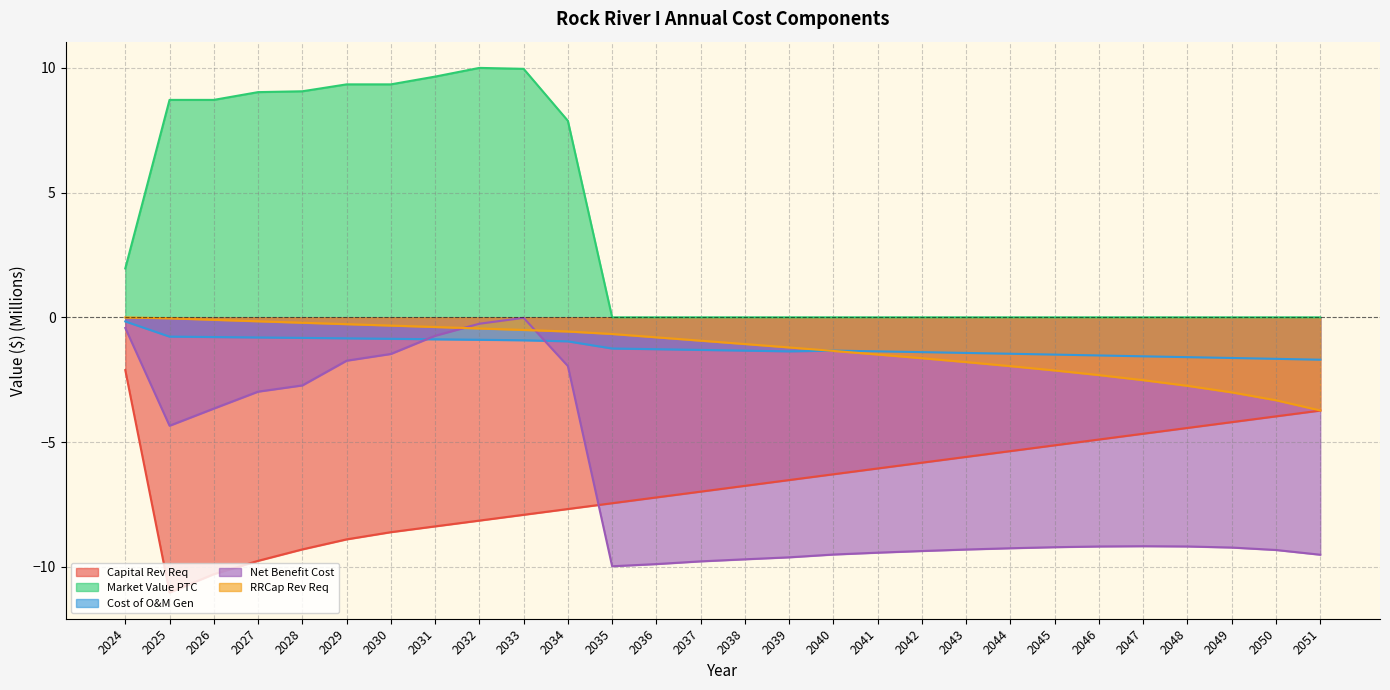

What is the difference between the maximum and minimum values in the Cost of O&M Gen series?

1.5